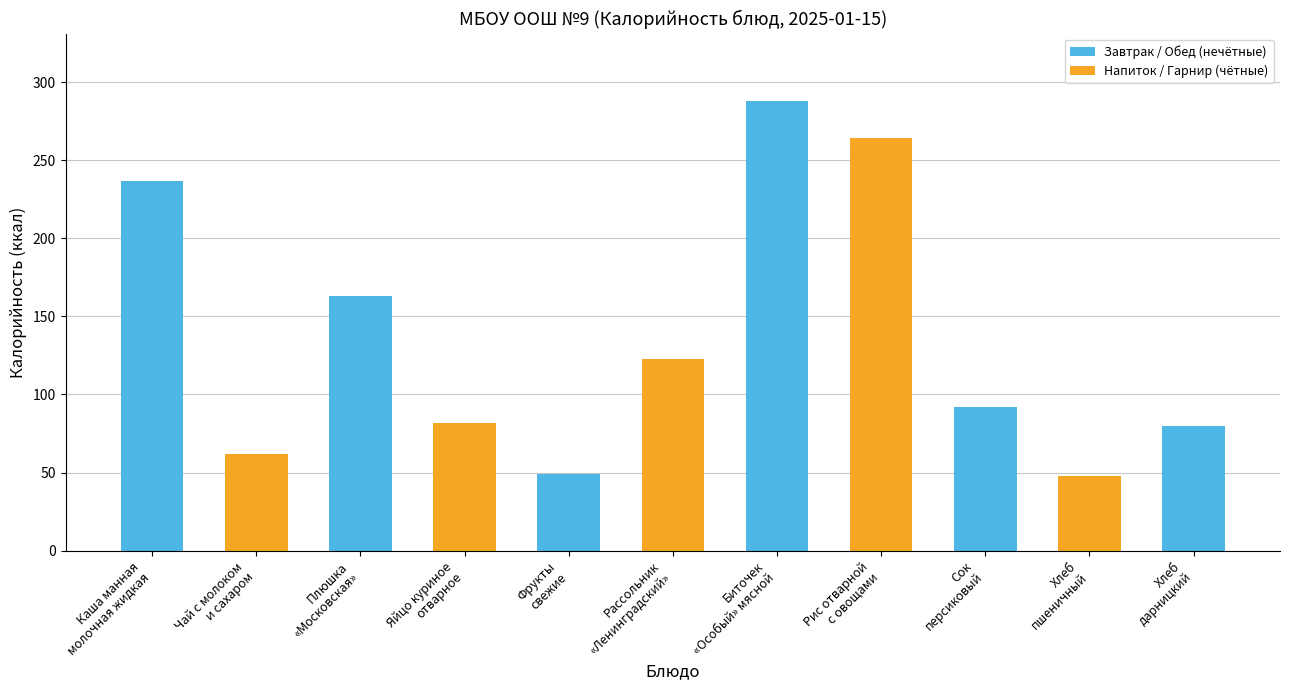

True or false: the data shows 391 at Рис отварной
с овощами.

False